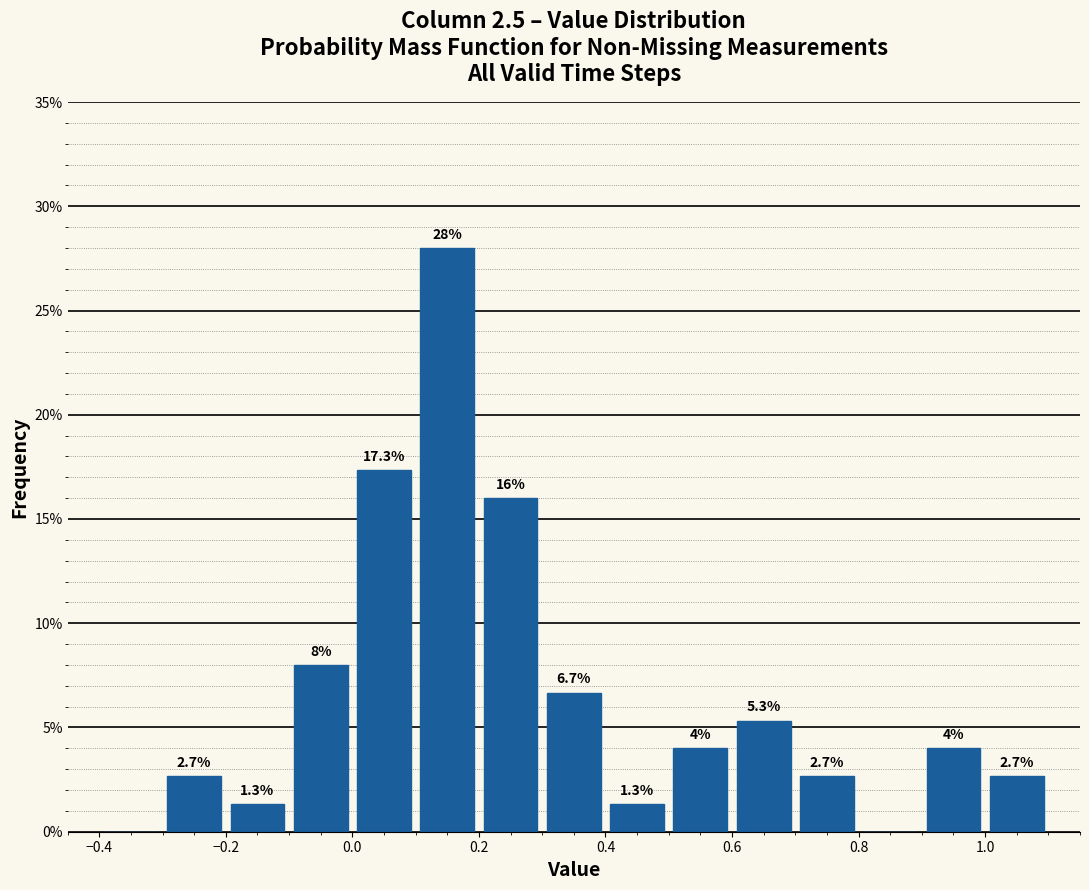

Over which range of the x-axis is the bar tallest?

0.1 to 0.2